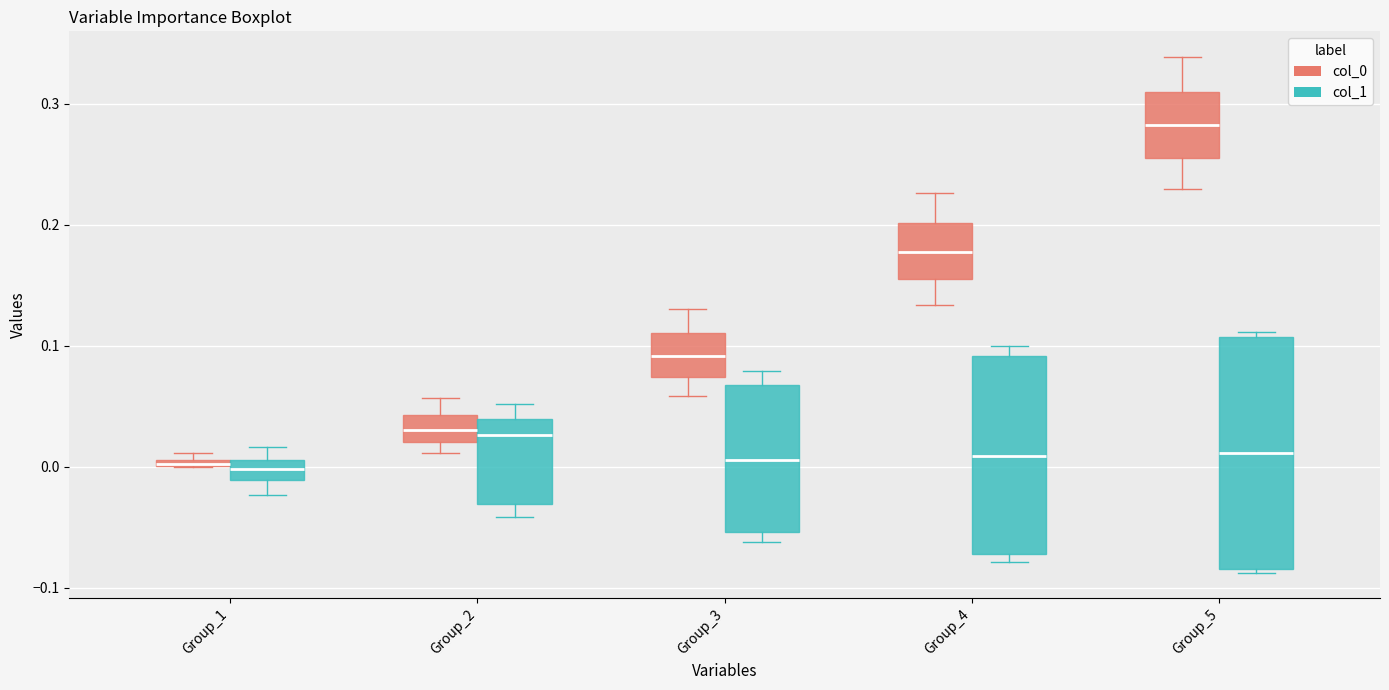

Comparing the boxes themselves (not the whiskers), which one is the tallest?

Group_5 (col_1)